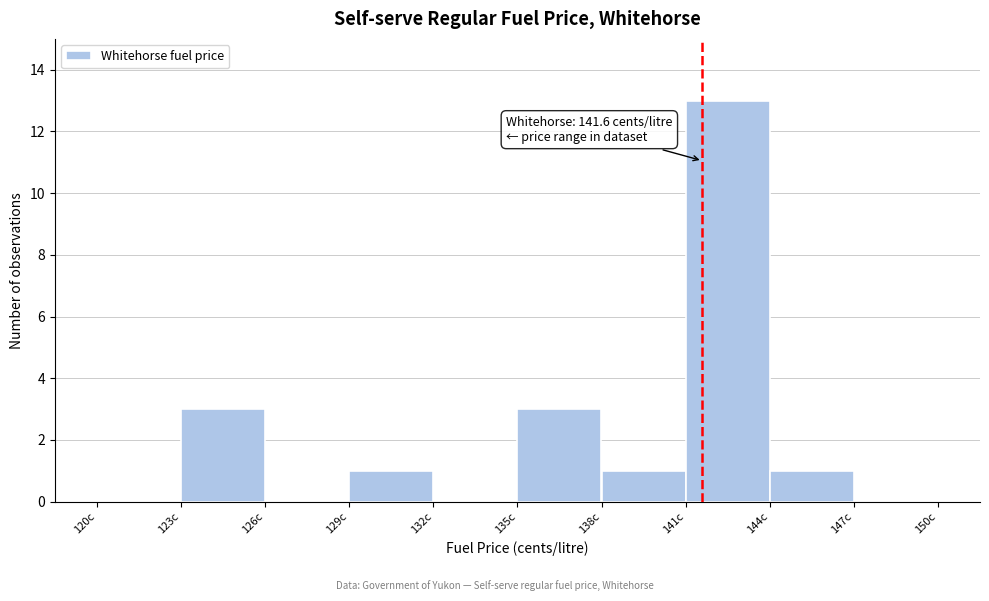

Over which range of the x-axis is the bar tallest?

141 to 144